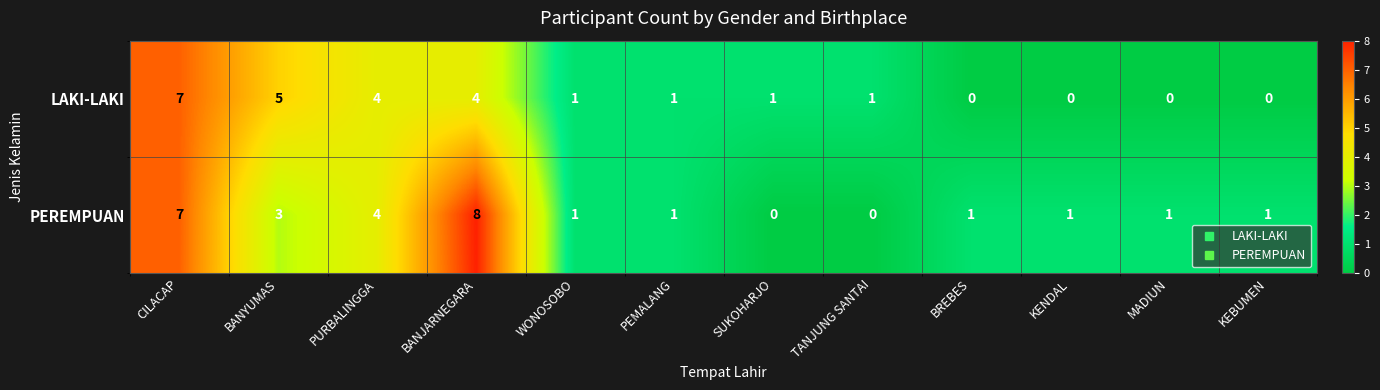

Which series has the largest total across all categories?

PEREMPUAN